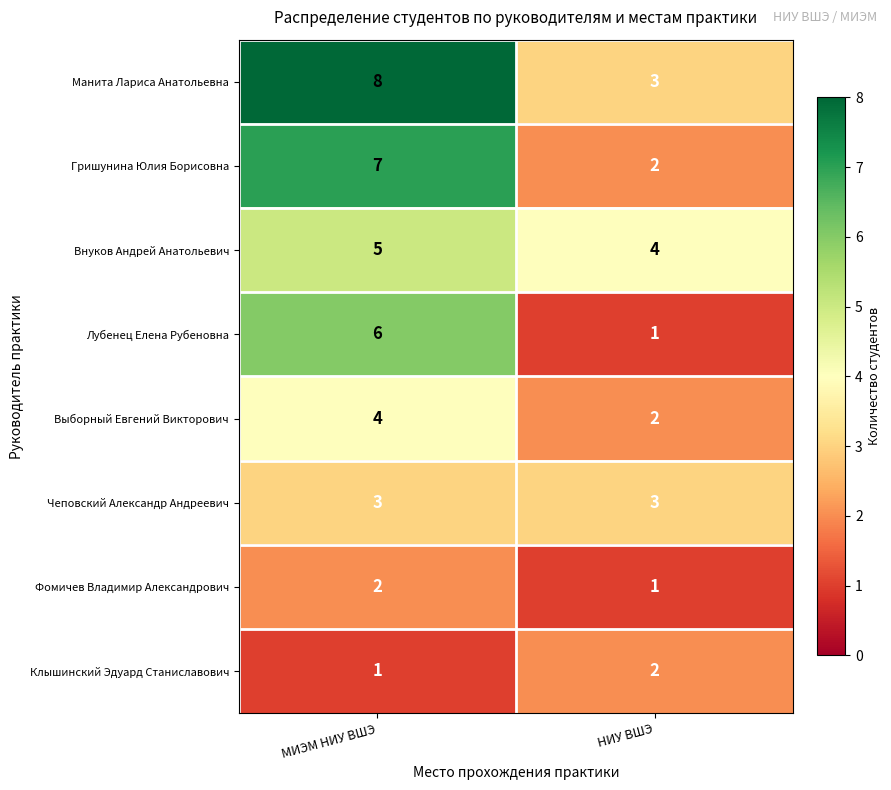

At how many categories does at least one series exceed 6?

1